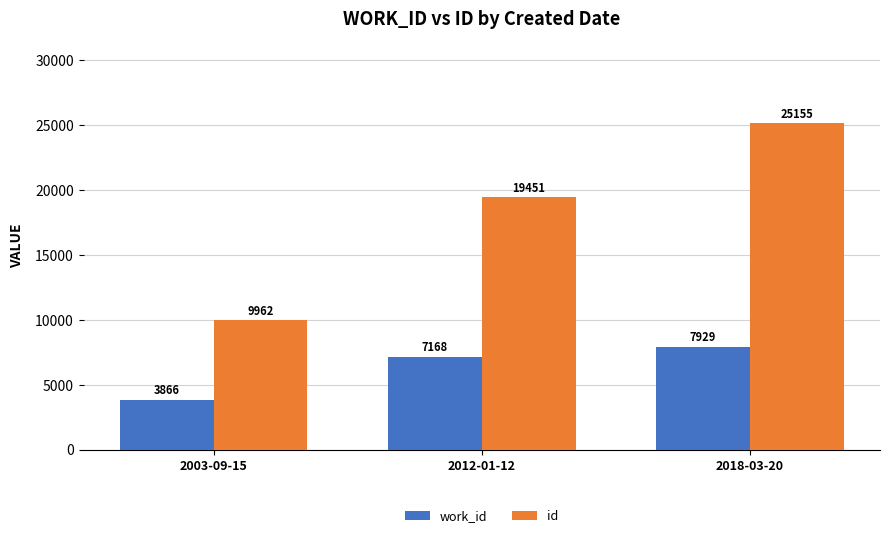

What is the maximum value for id?

25155